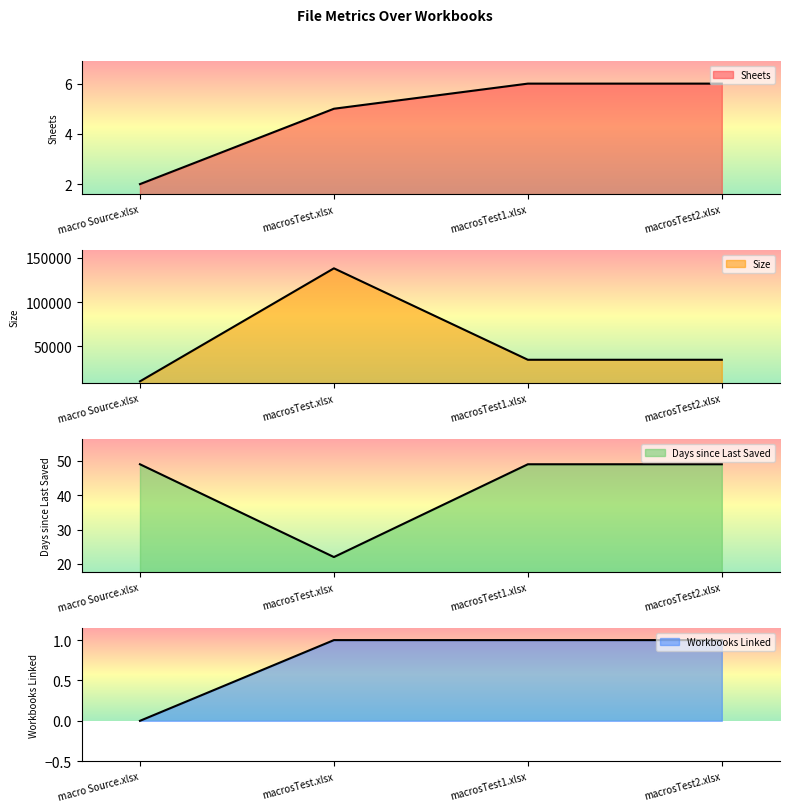

What is the greatest value displayed?

138286